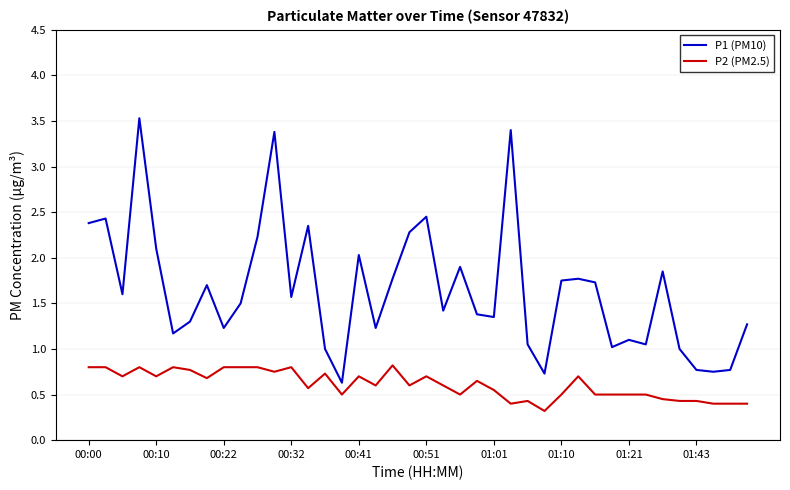

True or false: P1 (PM10) and P2 (PM2.5) intersect in this chart.

False